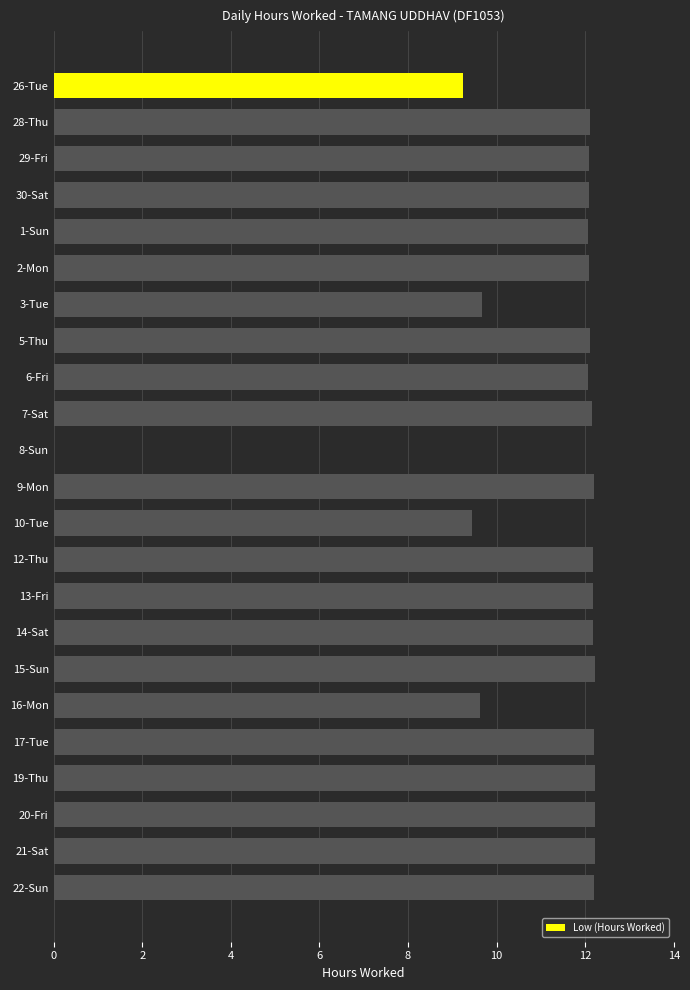

What is the ratio of the value at 5-Thu to the value at 12-Thu?

1.0